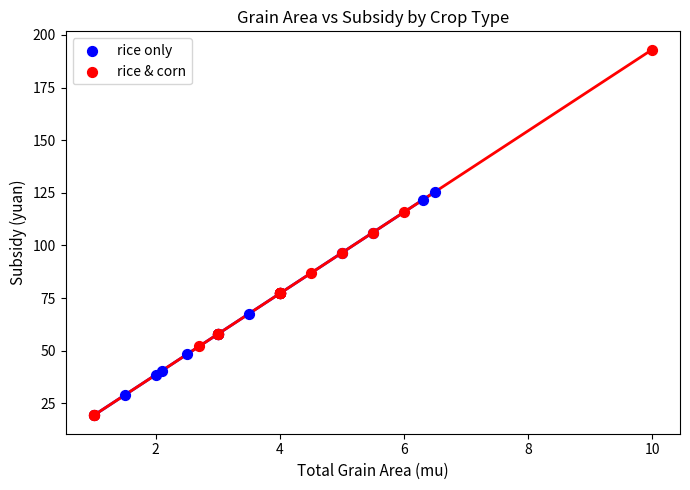

Which series contains the highest Y value?

rice & corn